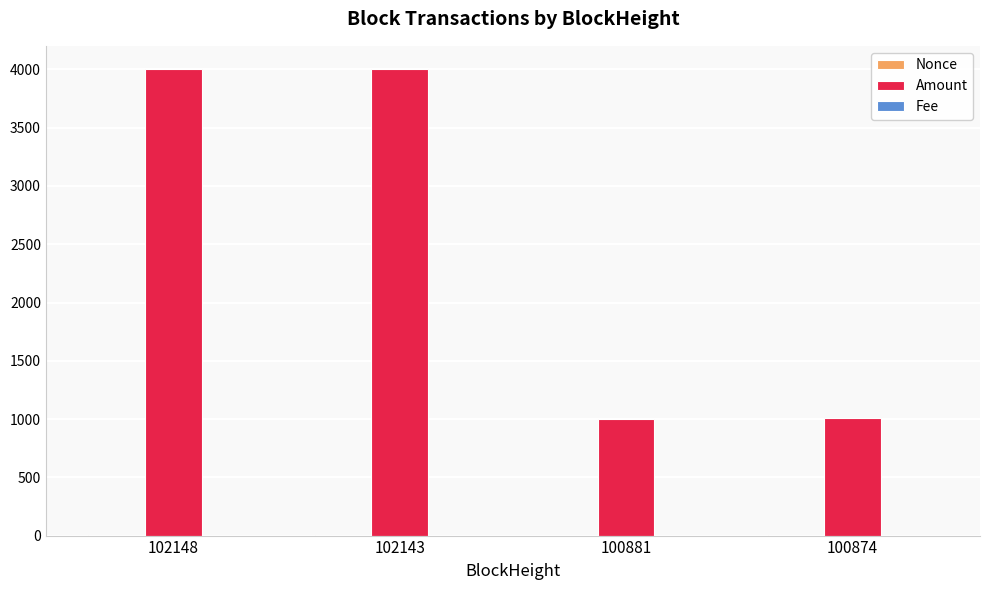

Which series changed the most between 102143 and 100881?

Amount